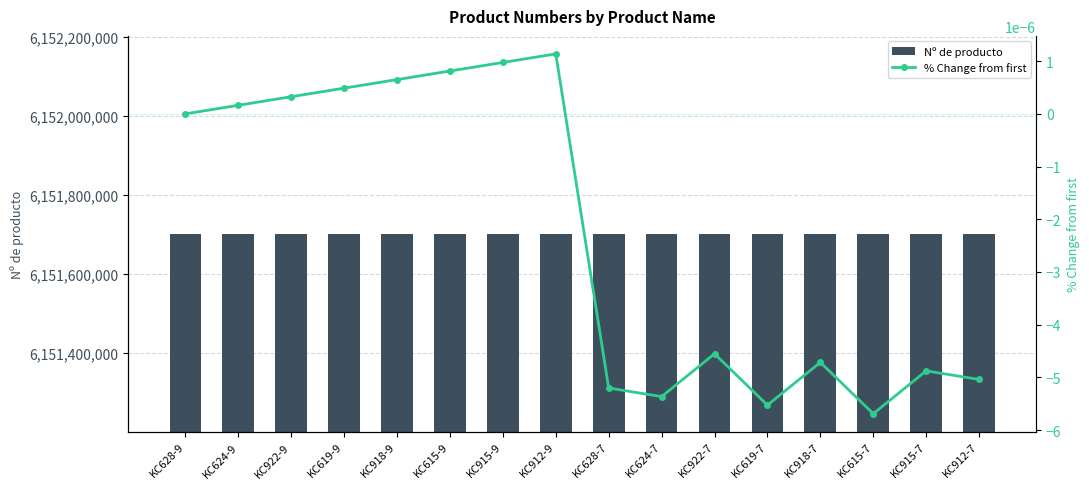

How many negative values does the % Change from first series have?

8